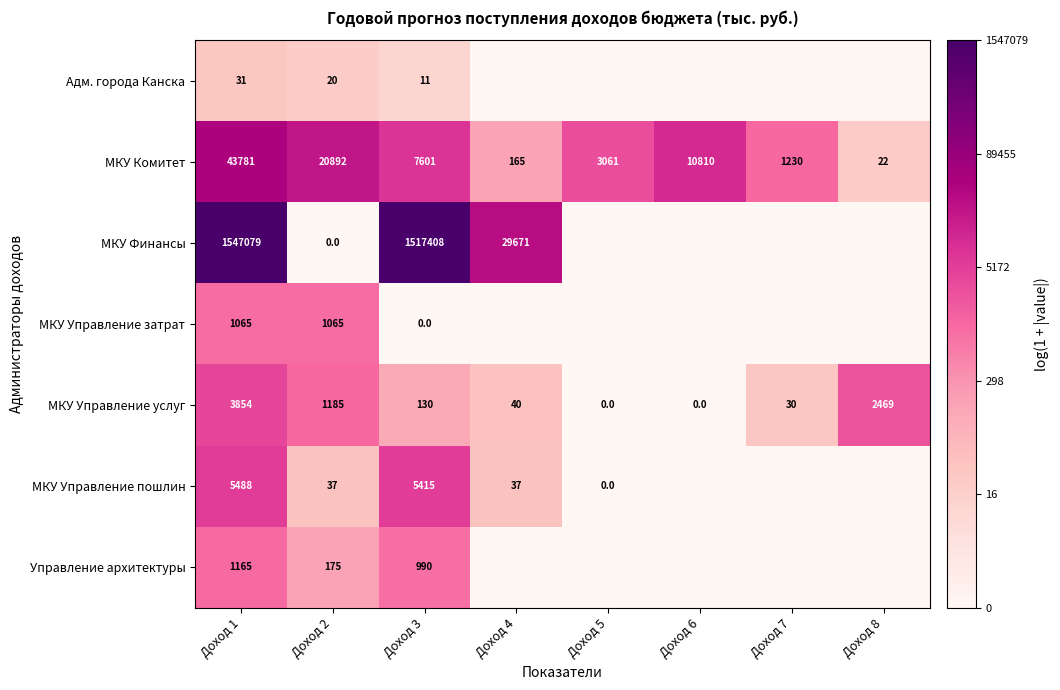

Which has a higher value, Доход 7 or Доход 1?

Доход 1